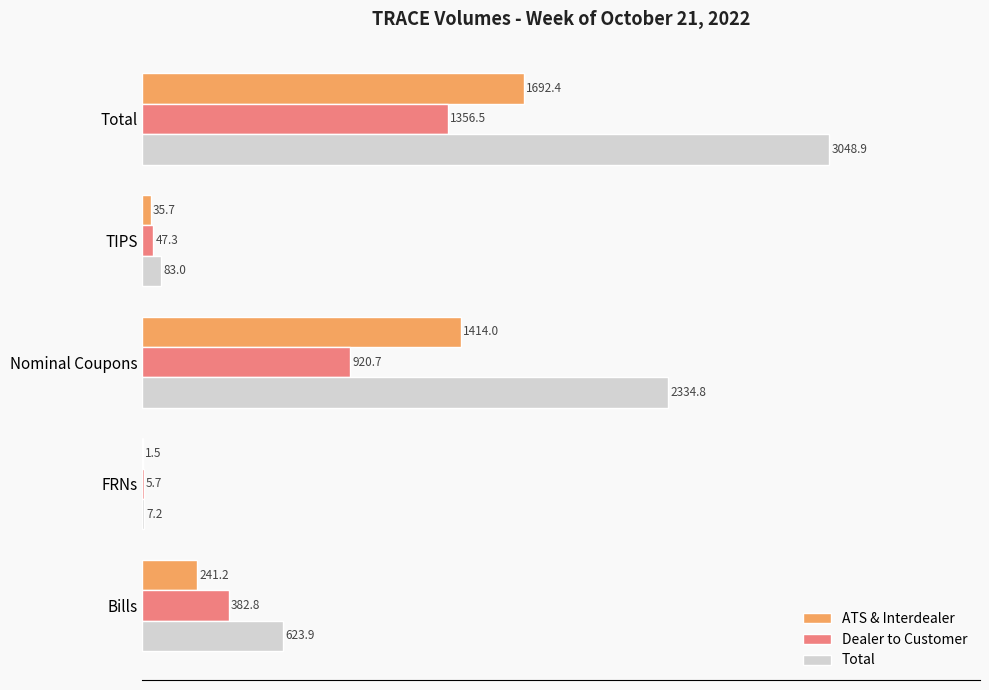

Between Bills and FRNs, which series saw the biggest shift?

Total